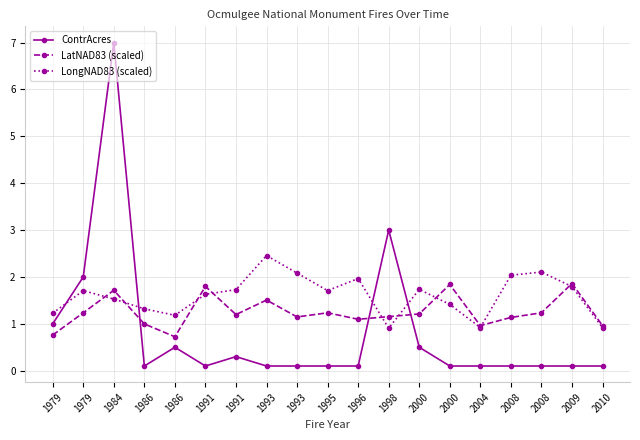

List the series in order of their peak value, highest first.

ContrAcres, LongNAD83 (scaled), LatNAD83 (scaled)